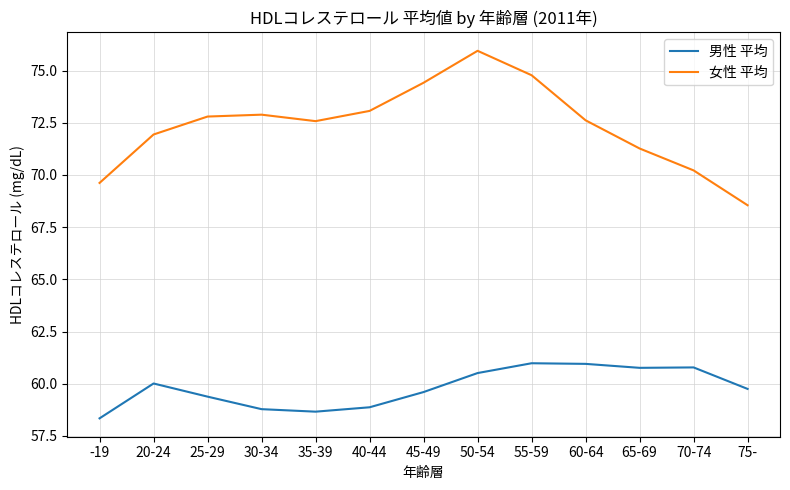

What is the difference between the highest and lowest values at 25-29?

13.4